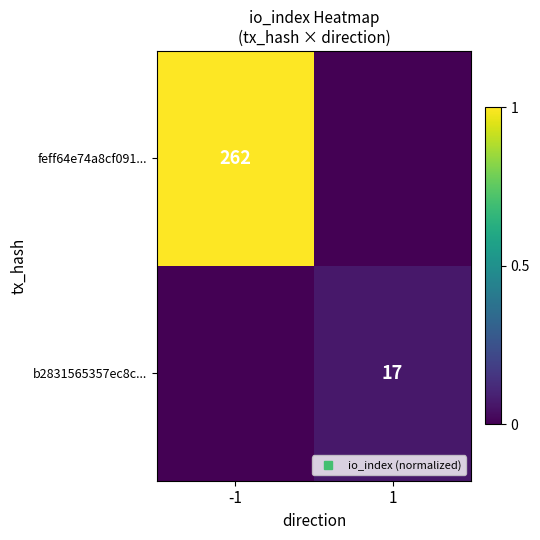

Rank the categories by b2831565357ec8c... value from highest to lowest.

1, -1